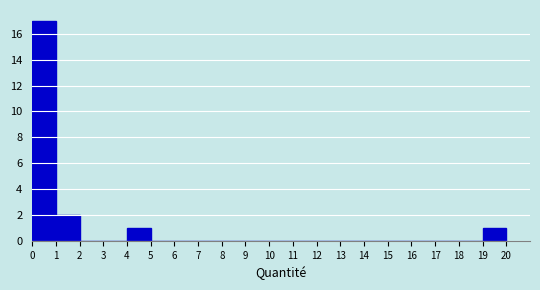

Reading left to right, list every bar in this chart as the range it spans on the x-axis followed by its height. The values are not printed on the chart, so give them approximately, as read against the axis.

0 to 1: 17
1 to 2: 2
2 to 3: 0
3 to 4: 0
4 to 5: 1
5 to 6: 0
6 to 7: 0
7 to 8: 0
8 to 9: 0
9 to 10: 0
10 to 11: 0
11 to 12: 0
12 to 13: 0
13 to 14: 0
14 to 15: 0
15 to 16: 0
16 to 17: 0
17 to 18: 0
18 to 19: 0
19 to 20: 1